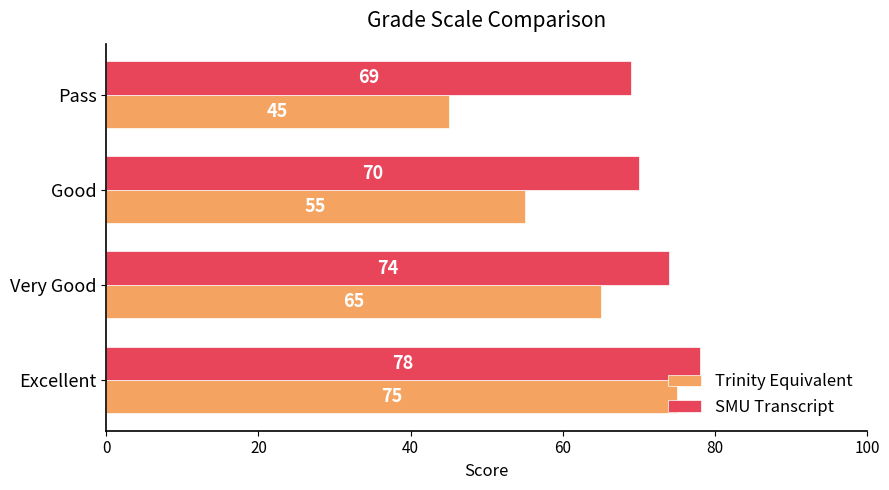

What is the sum of all Trinity Equivalent values?

240